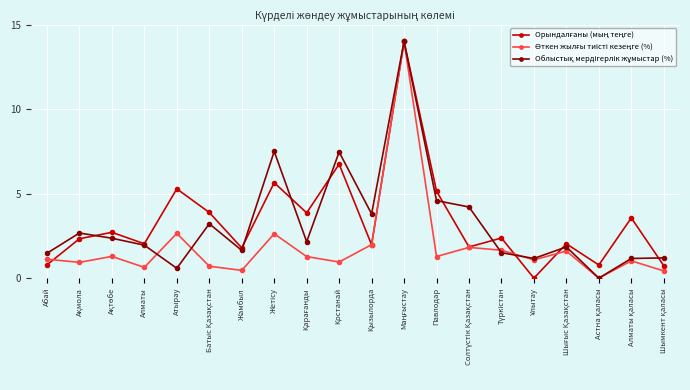

Does the chart display data point markers on the line(s)?

Yes